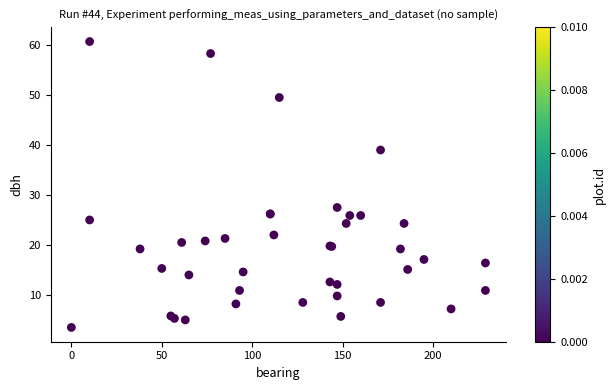

What Y value in the scatter plot is closest to 32?

27.5